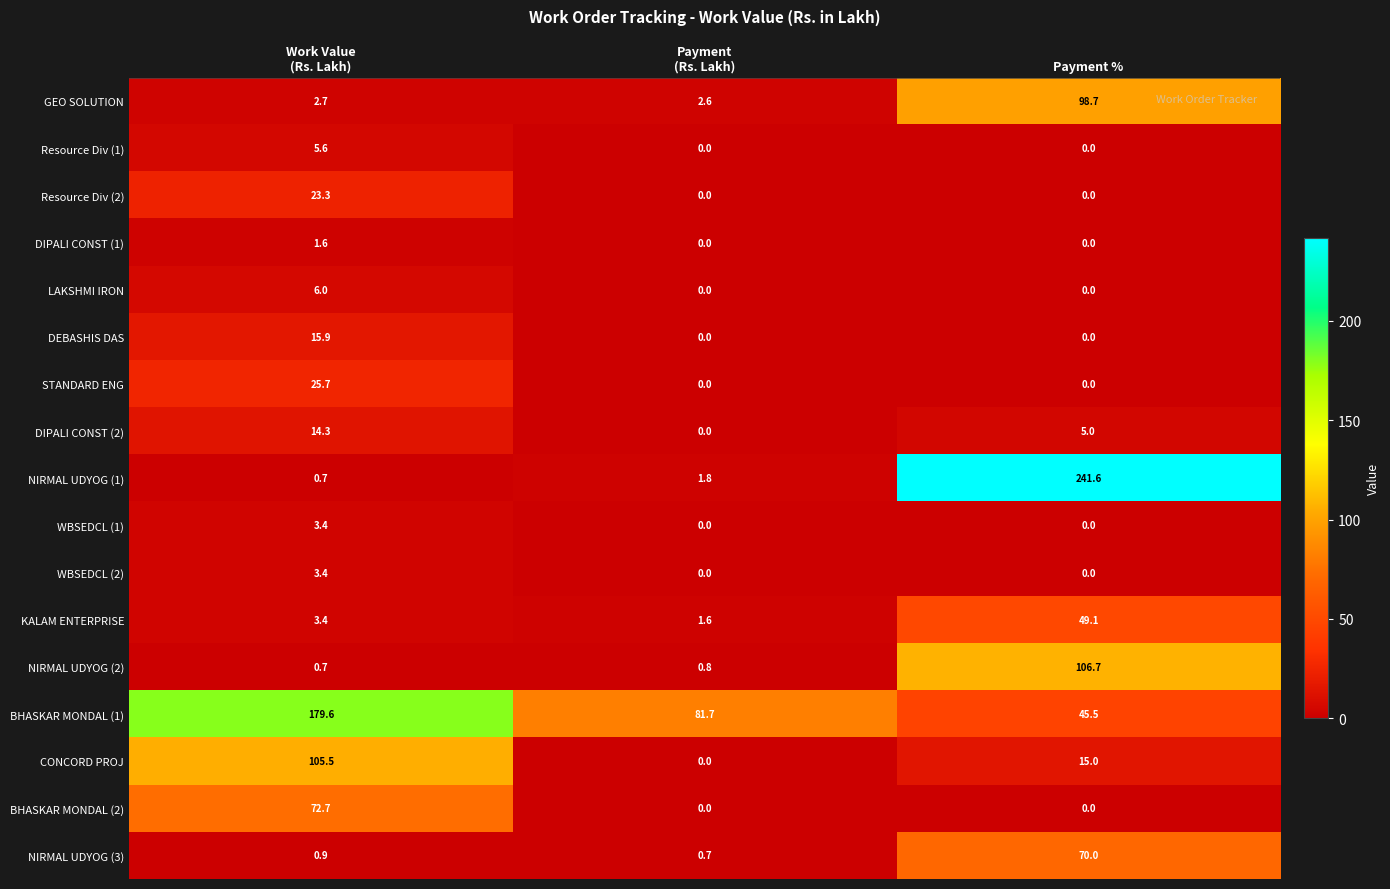

The value of Resource Div (1) at Payment % is 0.0. True or false?

True